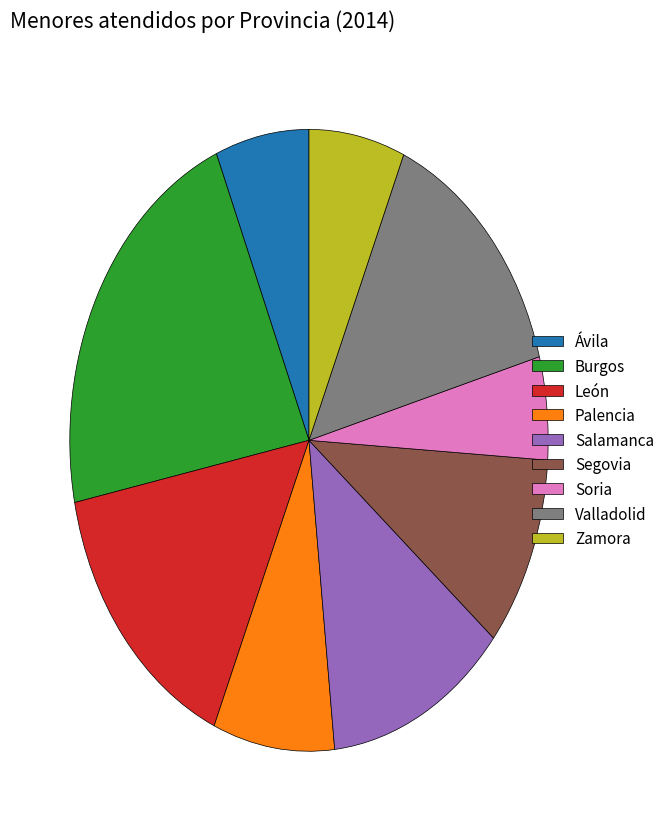

Do Ávila and Salamanca together represent more than half of the pie?

No